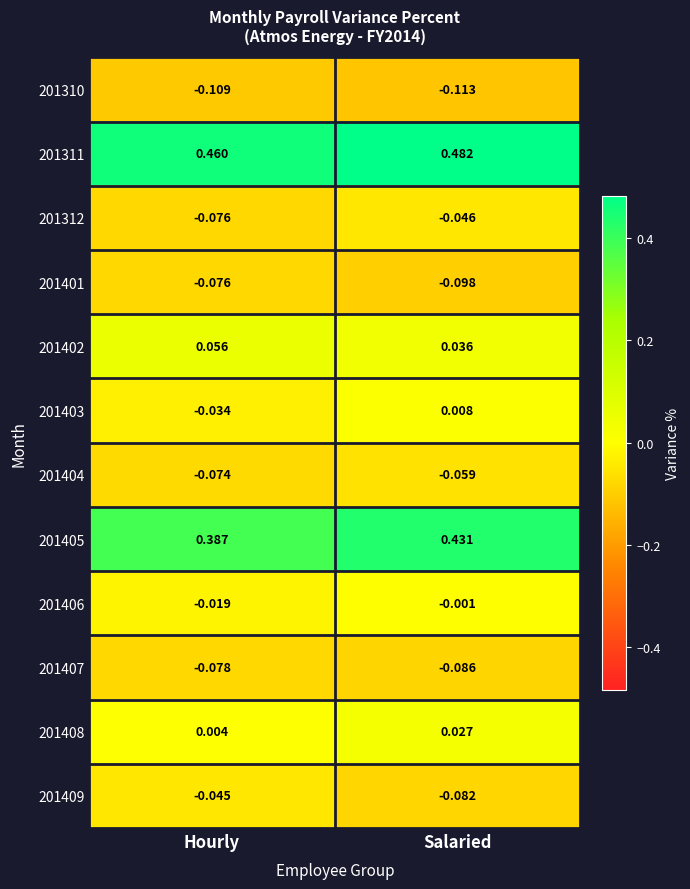

At which label is 201312 closest to 0?

Salaried